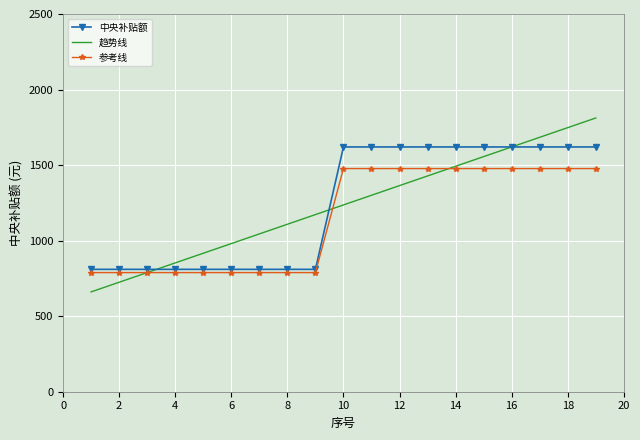

Rank the categories by value from highest to lowest.

10, 11, 12, 13, 14, 15, 16, 17, 18, 19, 1, 2, 3, 4, 5, 6, 7, 8, 9